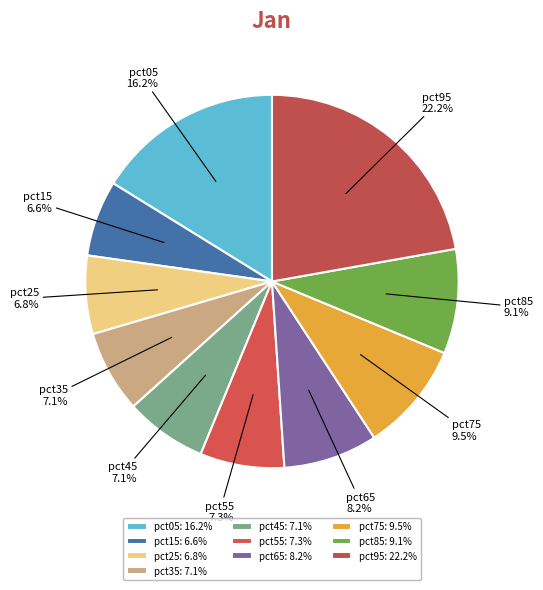

To the nearest percent, what is the combined percentage of pct85 and pct15?

16%